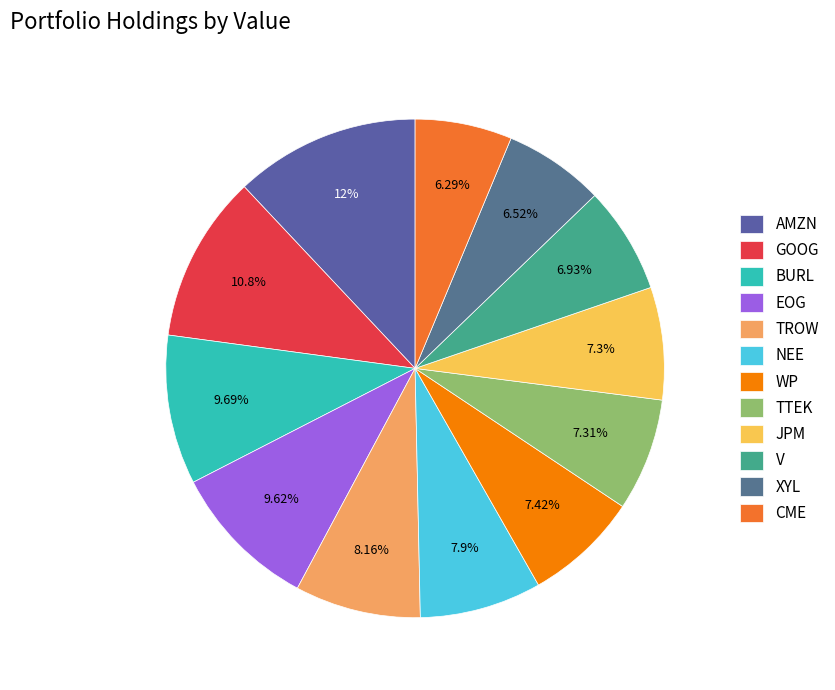

What percentage is the V slice, to the nearest percent?

7%